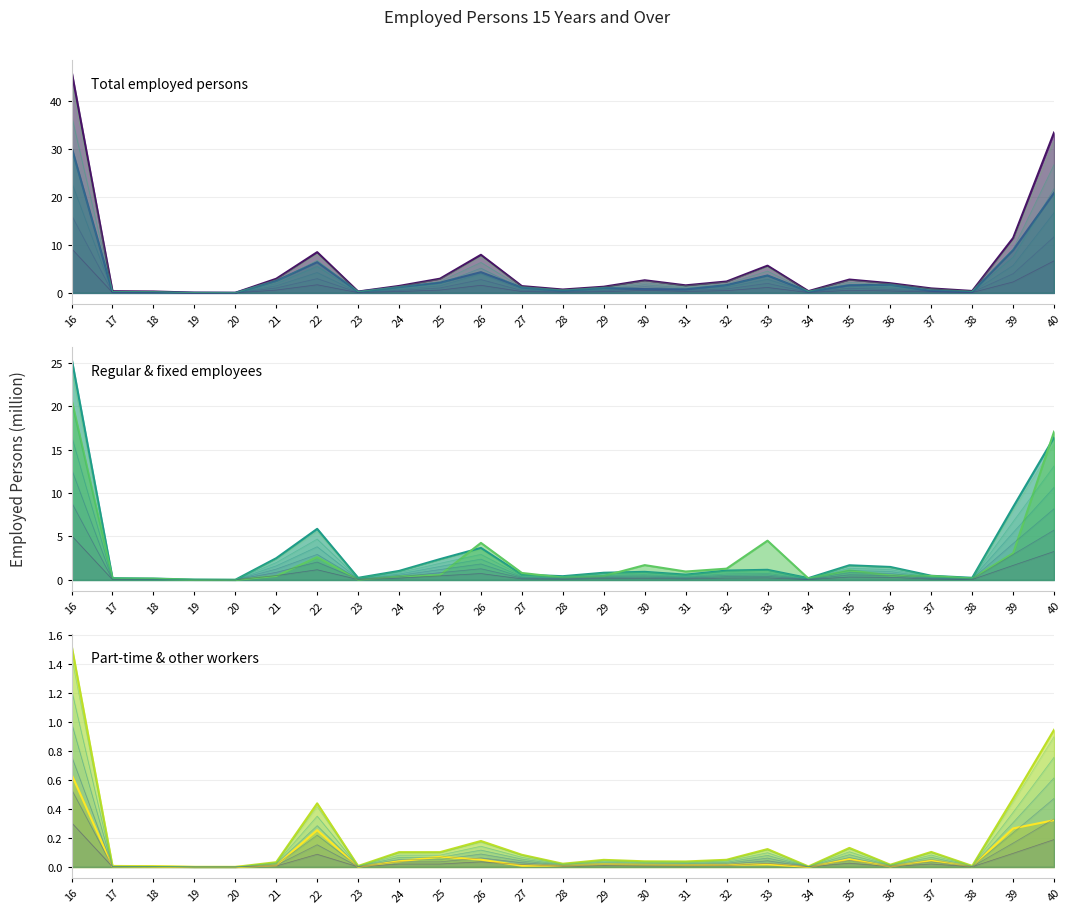

Which series changed the most between 20 and 29?

col_10